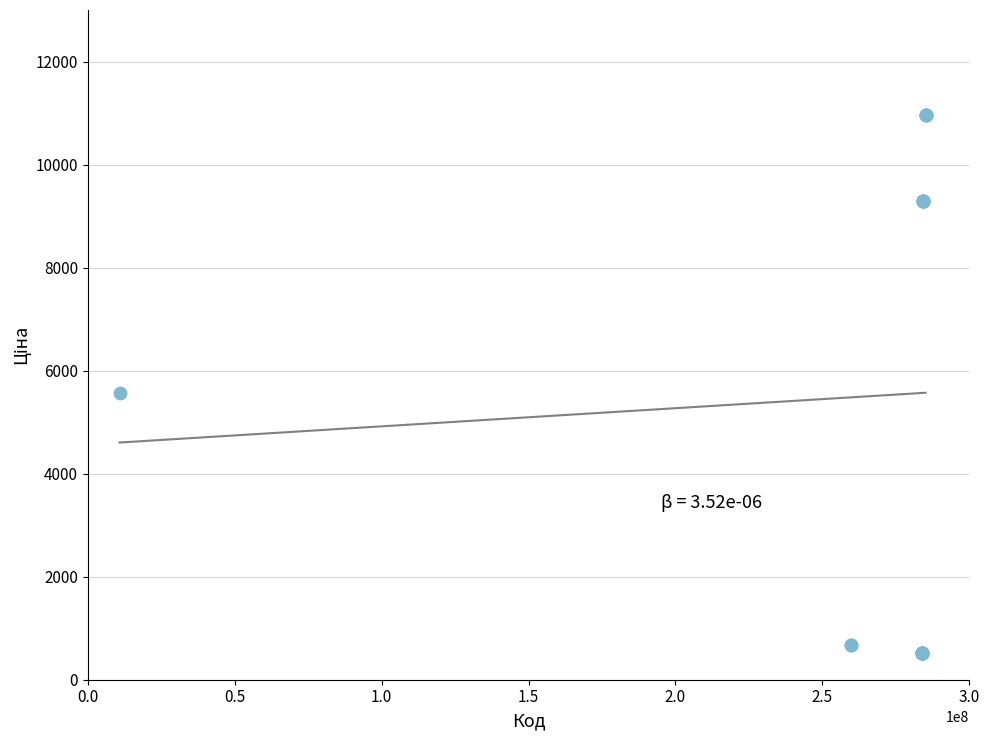

What Y value in the scatter plot is closest to 5746?

5560.3